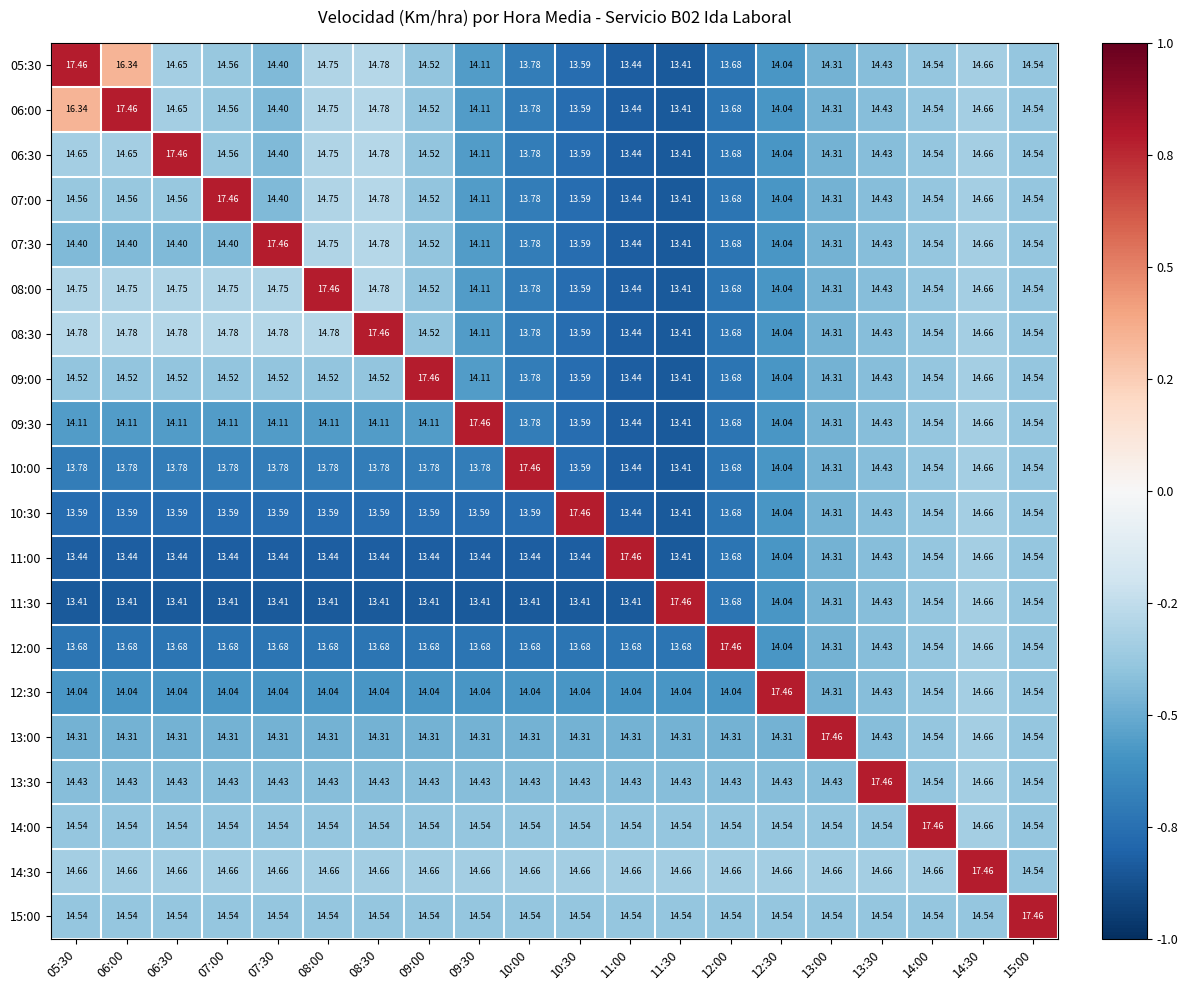

How many series are shown in this chart?

20